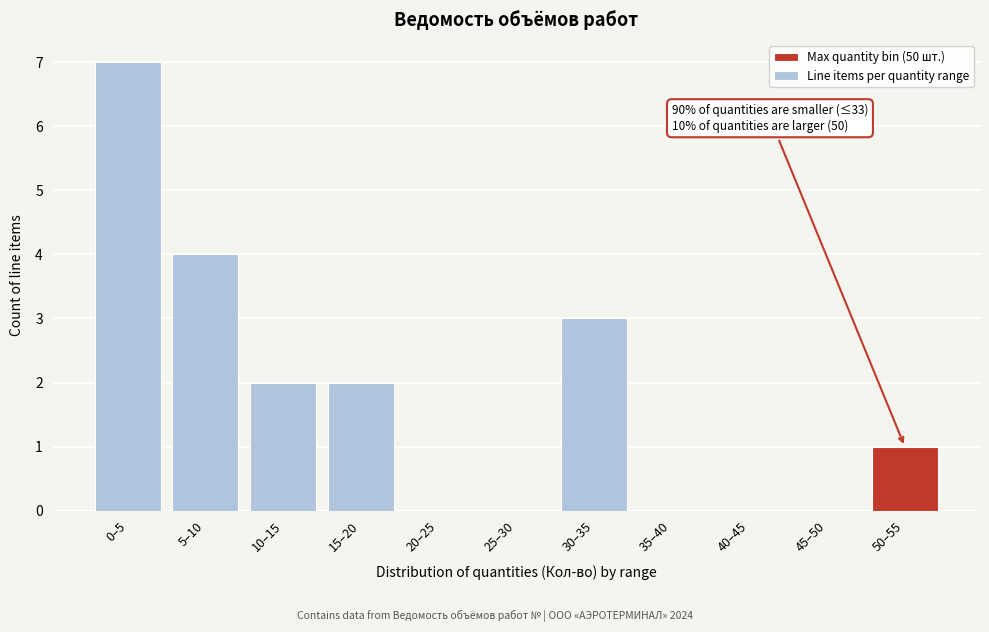

Reading left to right, what are all the values shown in this chart?

0–5=7	5–10=4	10–15=2	15–20=2	20–25=0	25–30=0	30–35=3	35–40=0	40–45=0	45–50=0	50–55=1